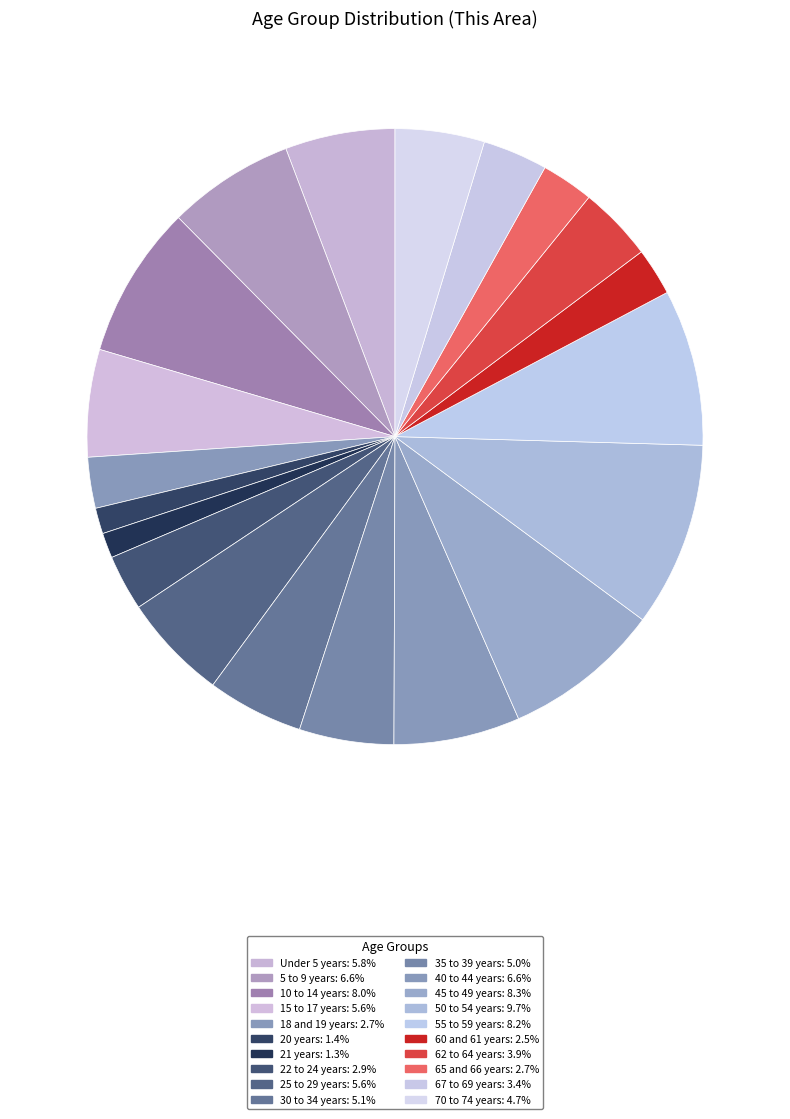

How many segments does this pie chart have?

20